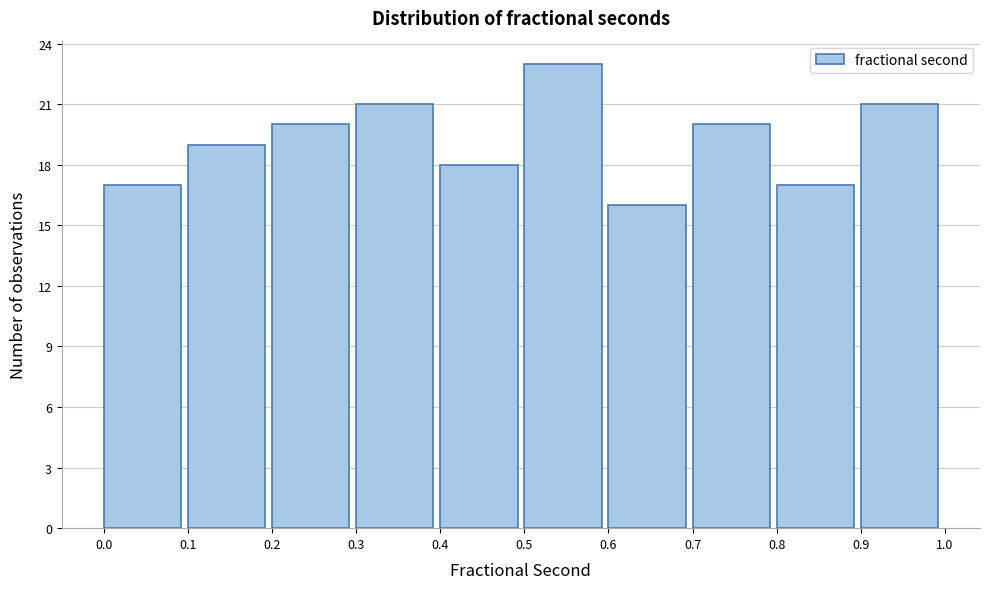

Over which range of the x-axis is the bar tallest?

0.5 to 0.6